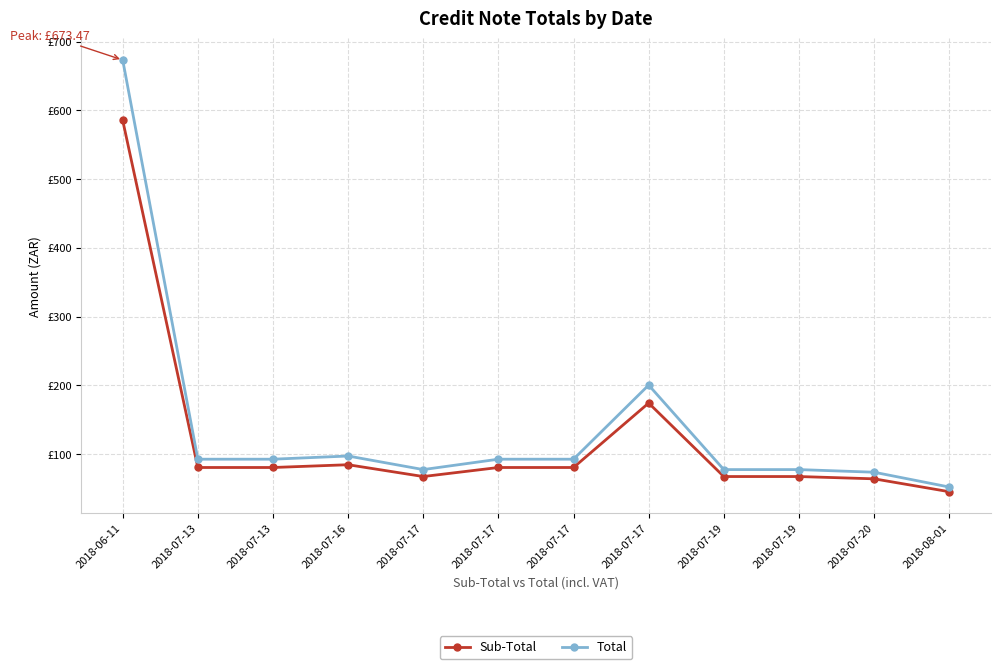

True or false: Sub-Total has a value of 80.5 at 2018-07-17.

True